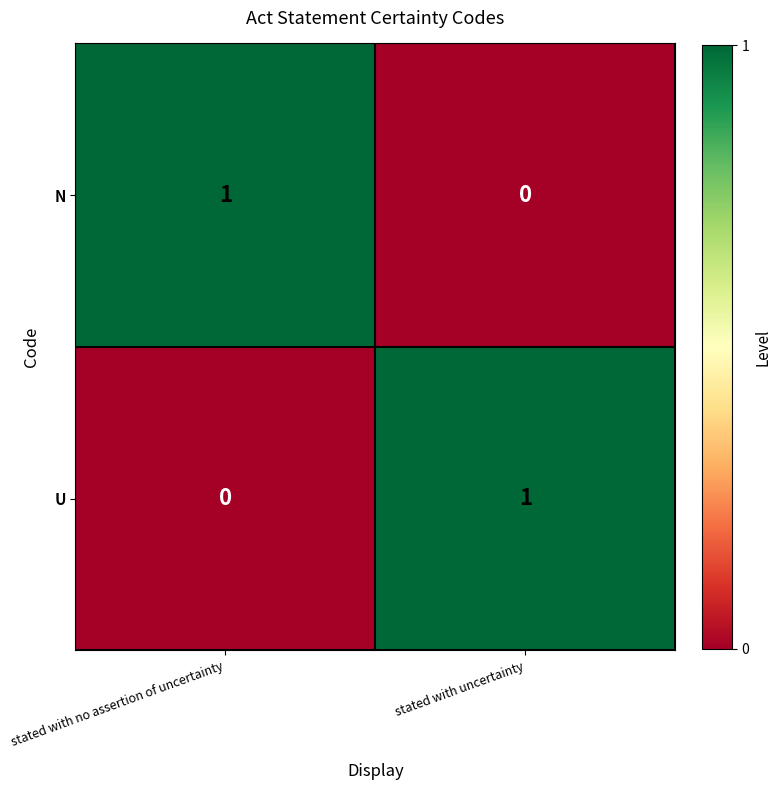

At which label does U reach its peak?

stated with uncertainty